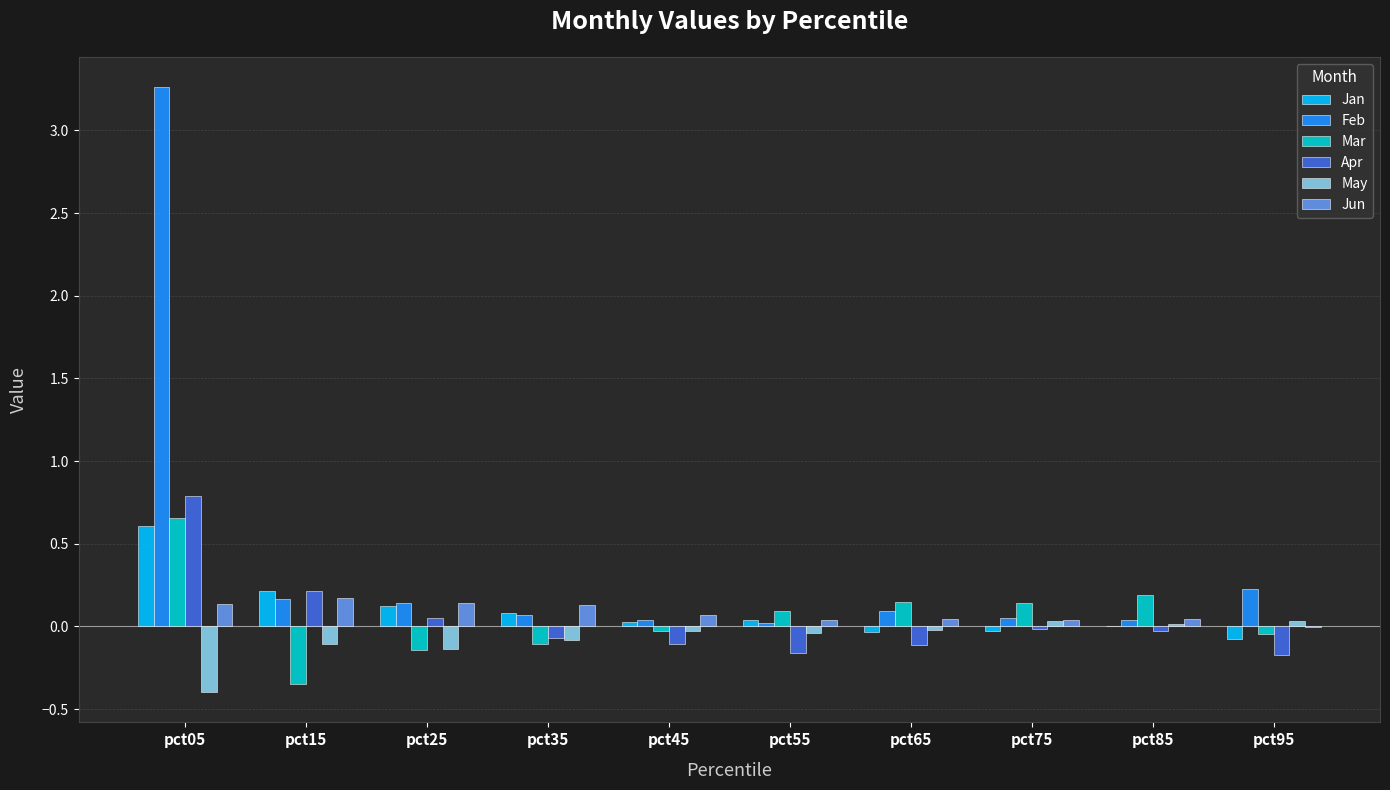

What is the sum of the Apr values at pct95 and pct75?

-0.2